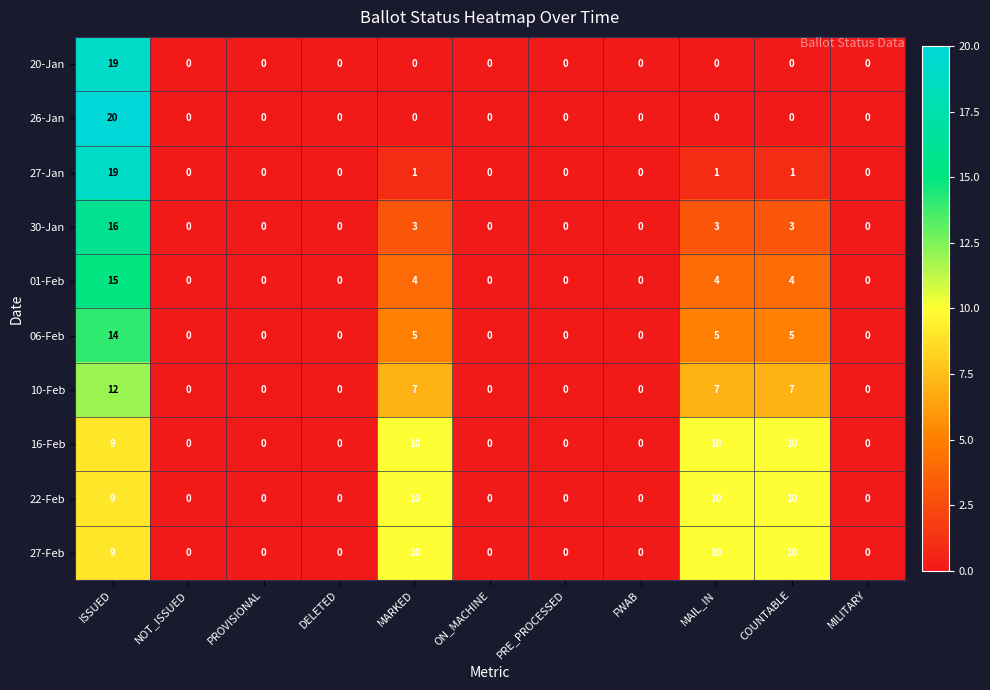

At which label is 27-Feb closest to 5?

ISSUED